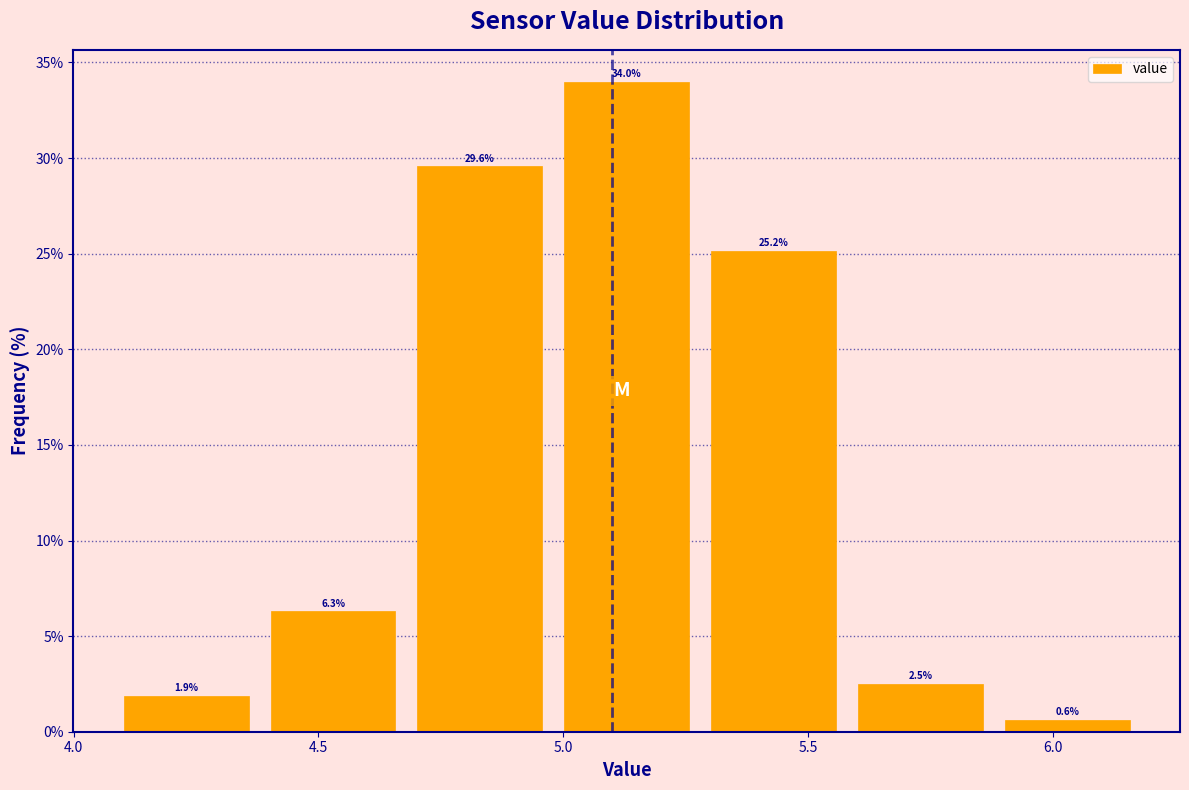

Reading left to right, transcribe this chart: for each bar, give the range it covers on the x-axis and its height. The bar edges are not printed on the chart, so give them approximately, as read against the axis.

4.08 to 4.38: 1.9
4.38 to 4.68: 6.3
4.68 to 4.98: 29.6
4.98 to 5.28: 34.0
5.28 to 5.58: 25.2
5.58 to 5.88: 2.5
5.88 to 6.18: 0.6